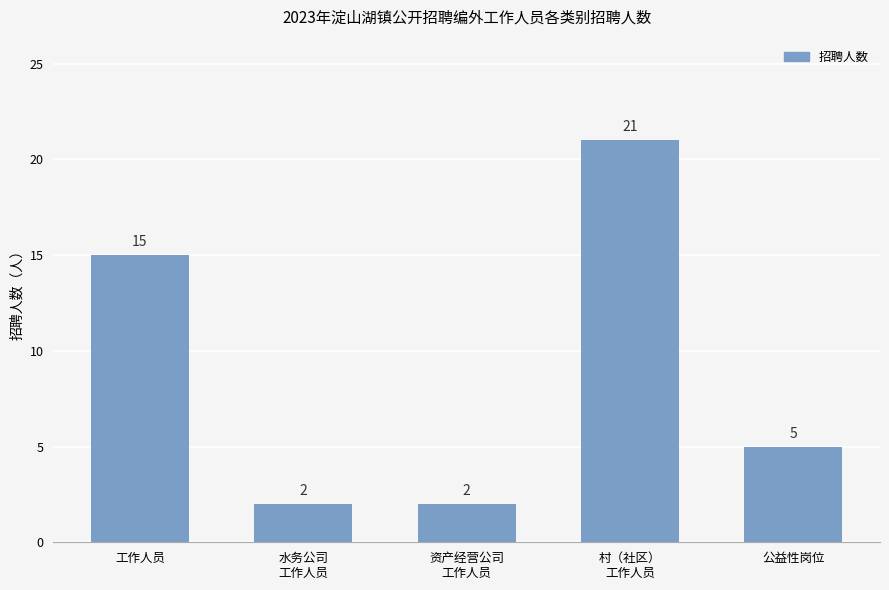

Reading left to right, transcribe all the data shown in this chart.

15	2	2	21	5